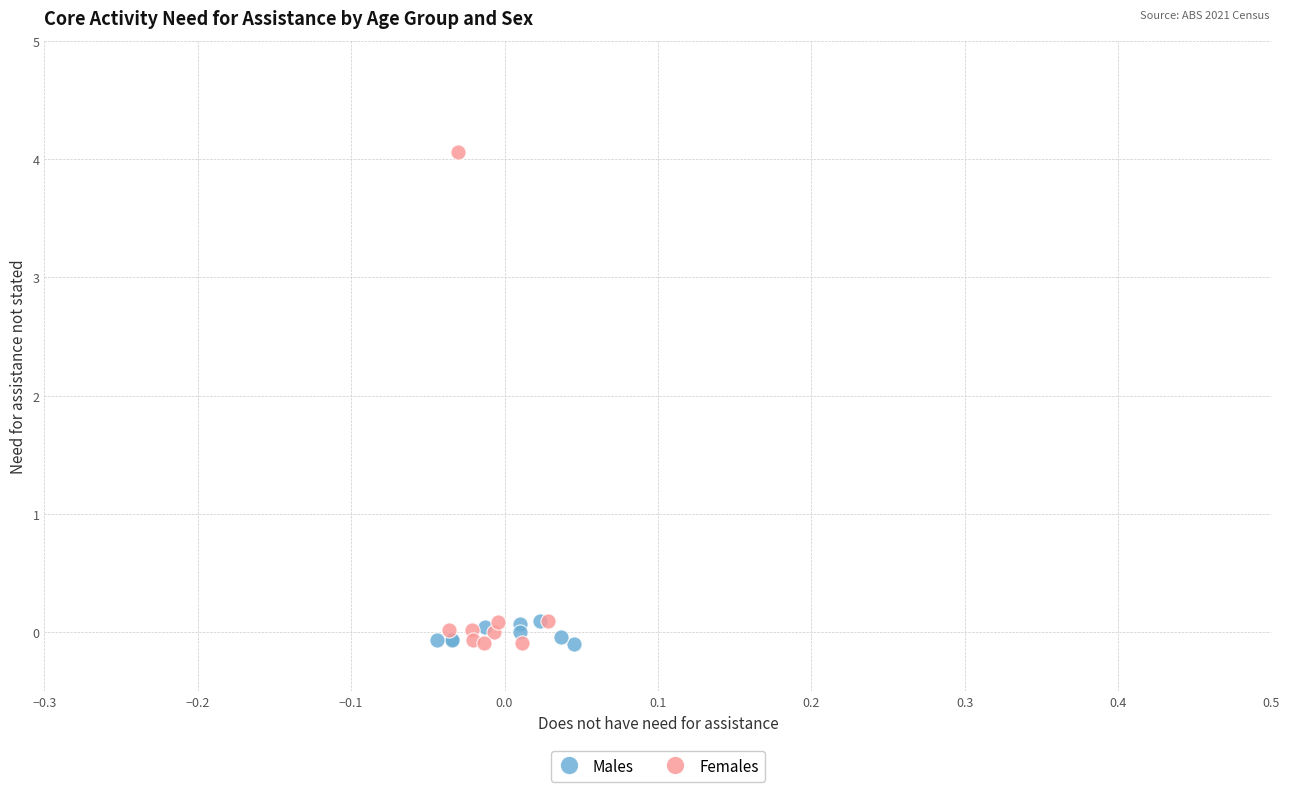

Which series has the largest Y range (max minus min)?

Females